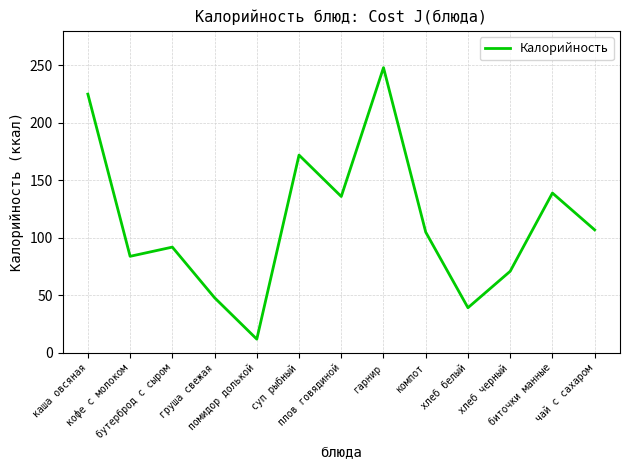

Reading left to right, transcribe all the data shown in this chart.

каша овсяная=225.0	кофе с молоком=84.0	бутерброд с сыром=92.0	груша свежая=48.0	помидор долькой=12.0	суп рыбный=172.0	плов говядиной=136.0	гарнир=248.0	компот=105.0	хлеб белый=39.3	хлеб черный=71.0	биточки манные=139.0	чай с сахаром=107.0